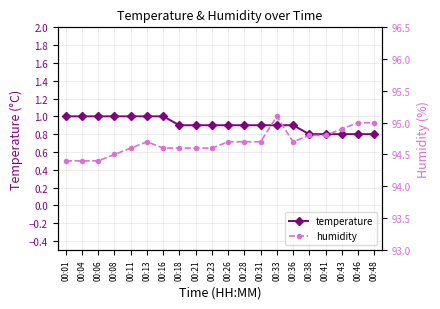

What is the difference between the maximum and minimum values in the humidity series?

0.7